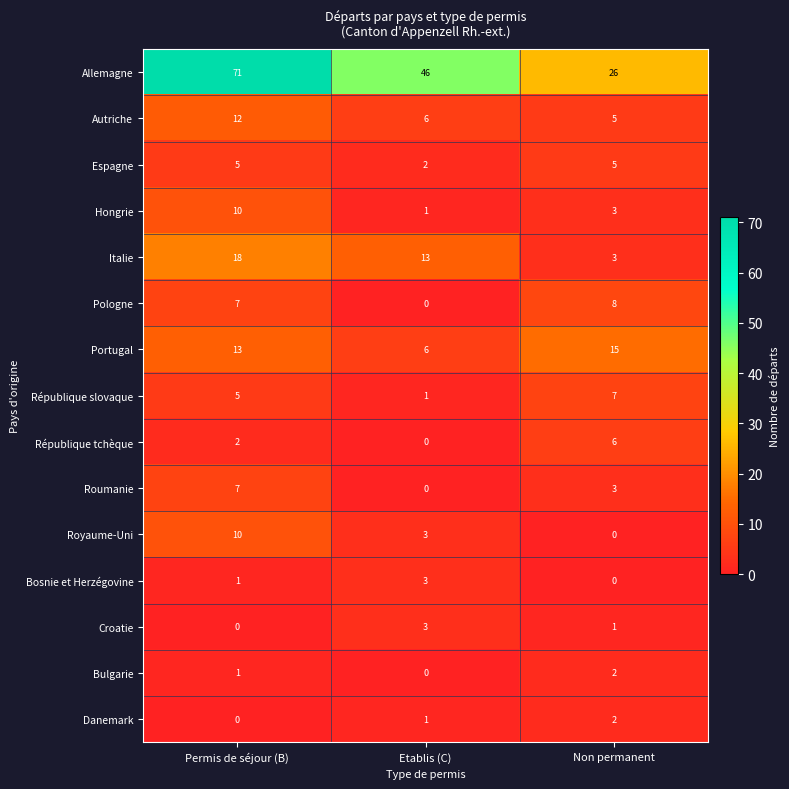

What is the total value across all series at Permis de séjour (B)?

162